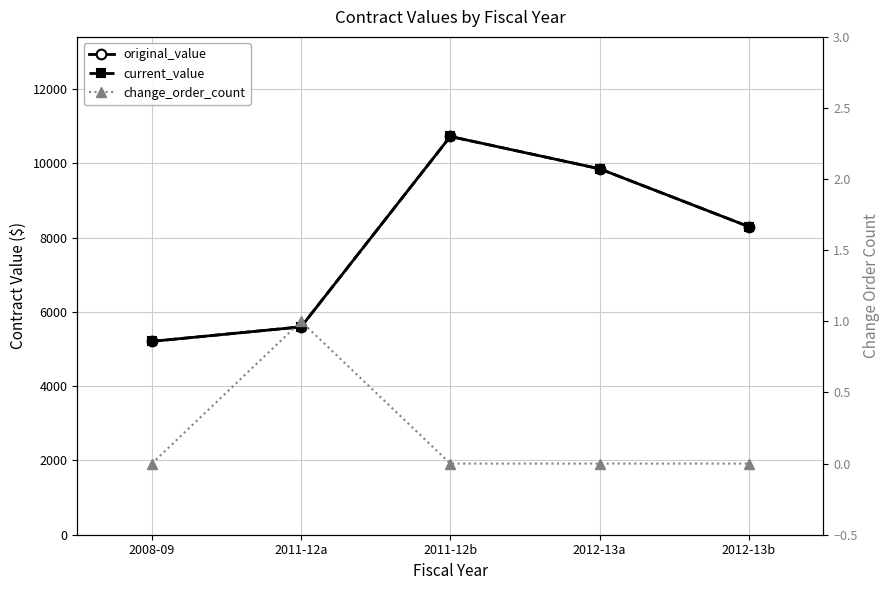

What is the sum of the change_order_count values at 2011-12a and 2012-13b?

1.0